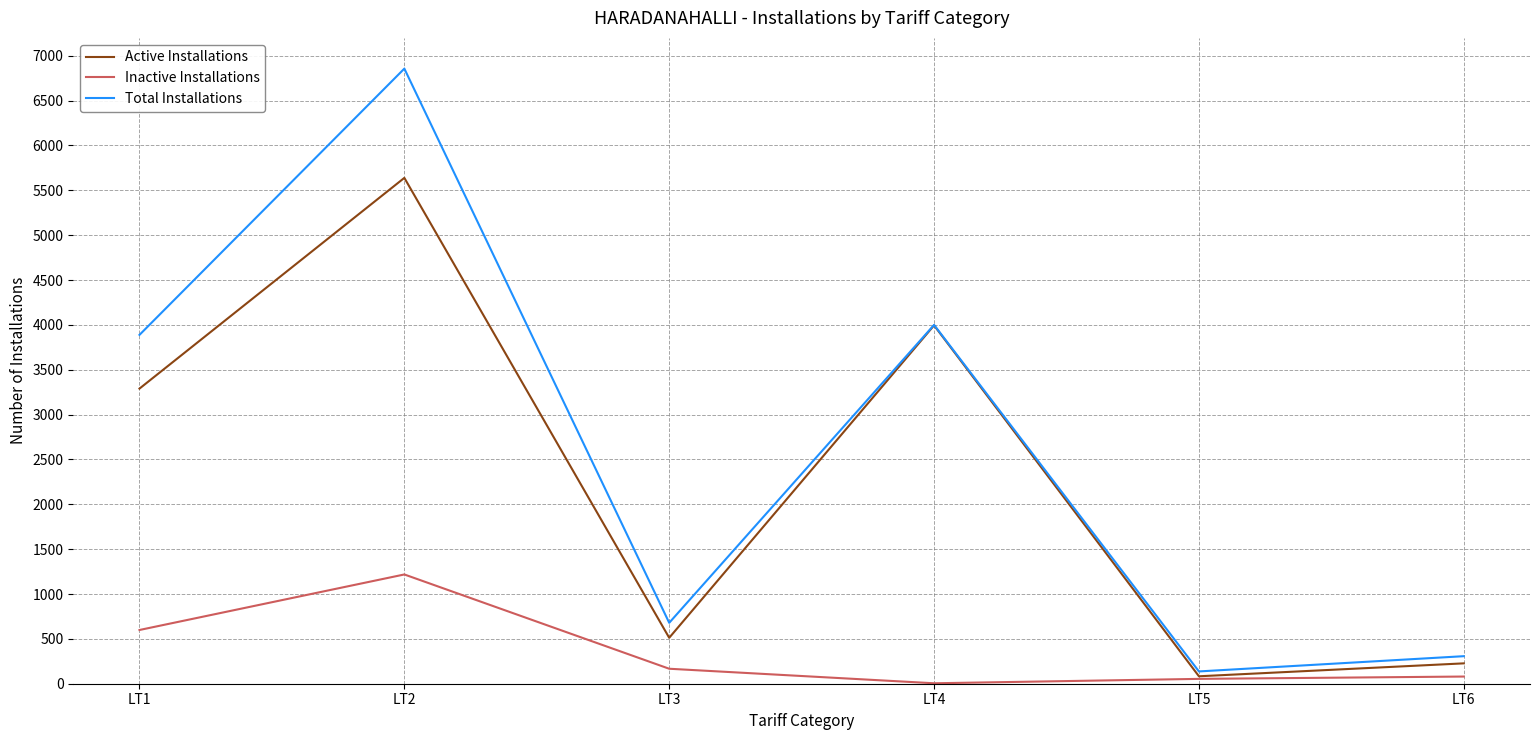

True or false: Active Installations has a value of 5639 at LT2.

True